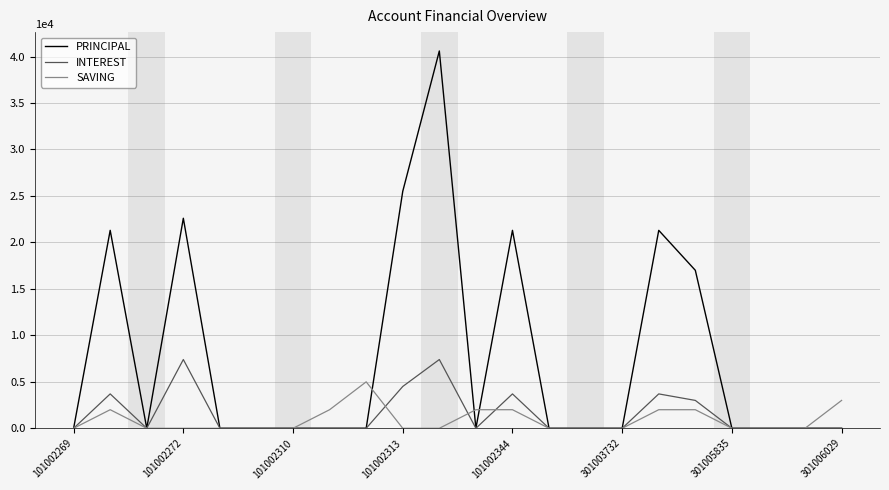

Which series has the largest total across all categories?

PRINCIPAL